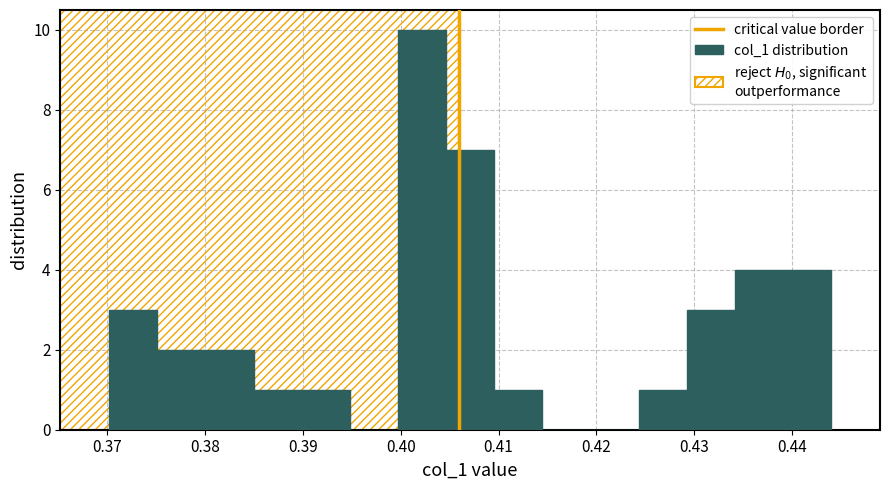

Which range on the x-axis has the tallest bar?

0.400 to 0.405